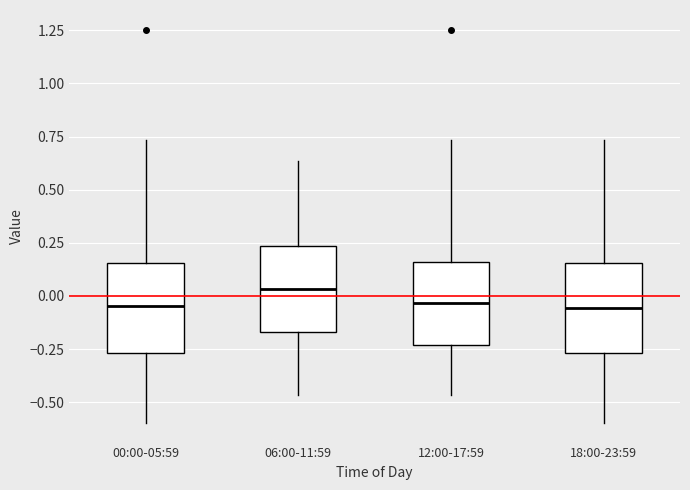

Reading left to right, transcribe this box plot: for each box, give where its median line is, the range the box spans, and where its two whiskers end, as read against the y-axis. The values are not printed on the chart, so give them approximately, as read against the axis.

00:00-05:59: median -0.05, box -0.25 to 0.15, whiskers -0.60 to 0.75
06:00-11:59: median 0.05, box -0.15 to 0.25, whiskers -0.45 to 0.65
12:00-17:59: median -0.05, box -0.25 to 0.15, whiskers -0.45 to 0.75
18:00-23:59: median -0.05, box -0.25 to 0.15, whiskers -0.60 to 0.75